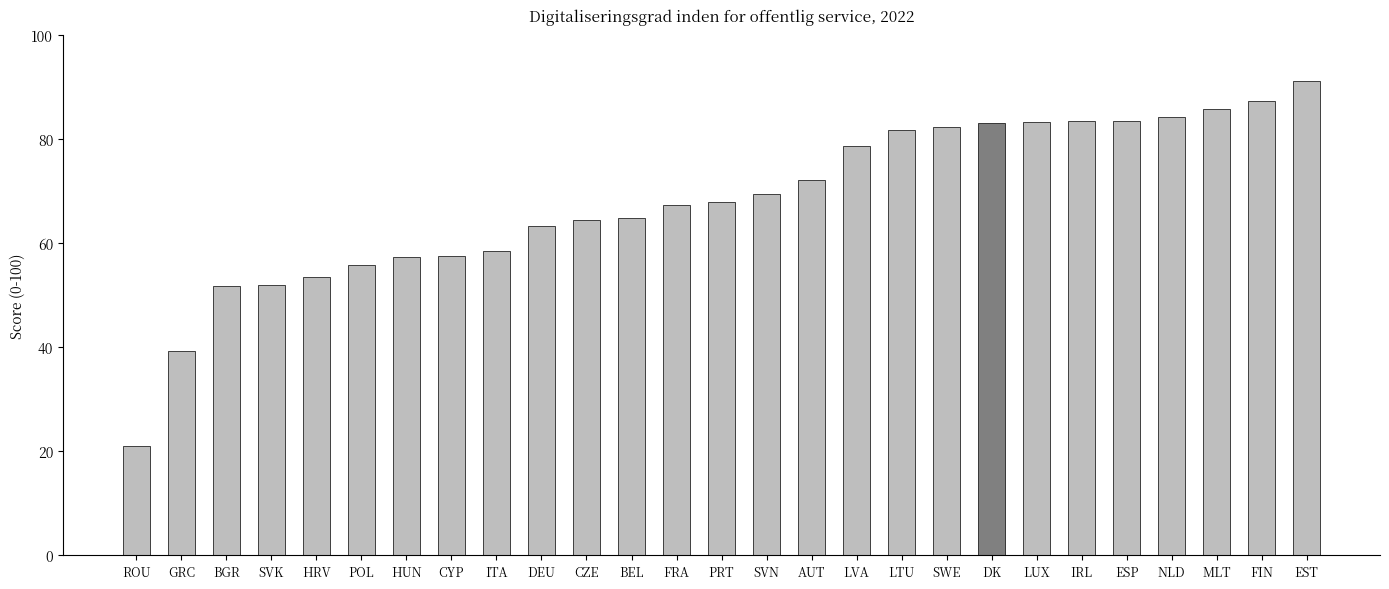

What position from the left is BEL?

12